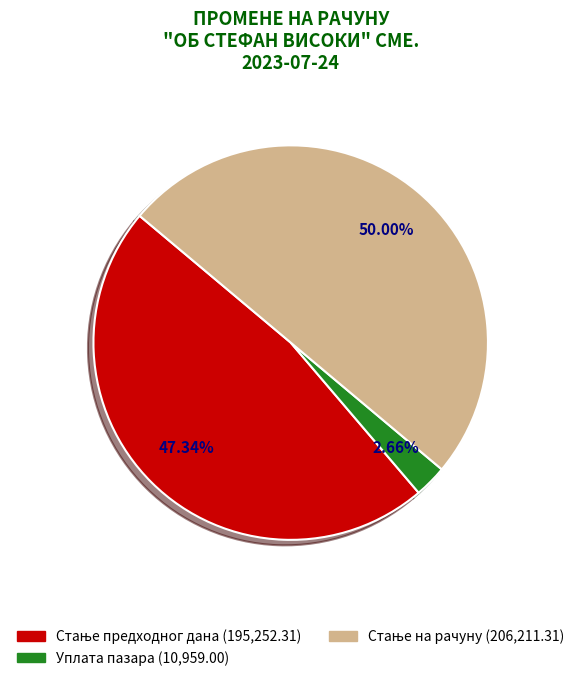

Count the number of slices in the pie.

3